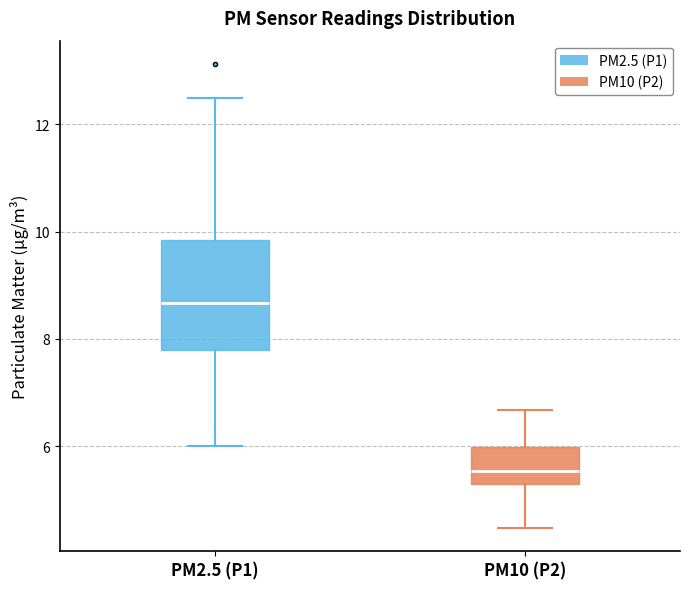

Which box's median line is the highest?

PM2.5 (P1)